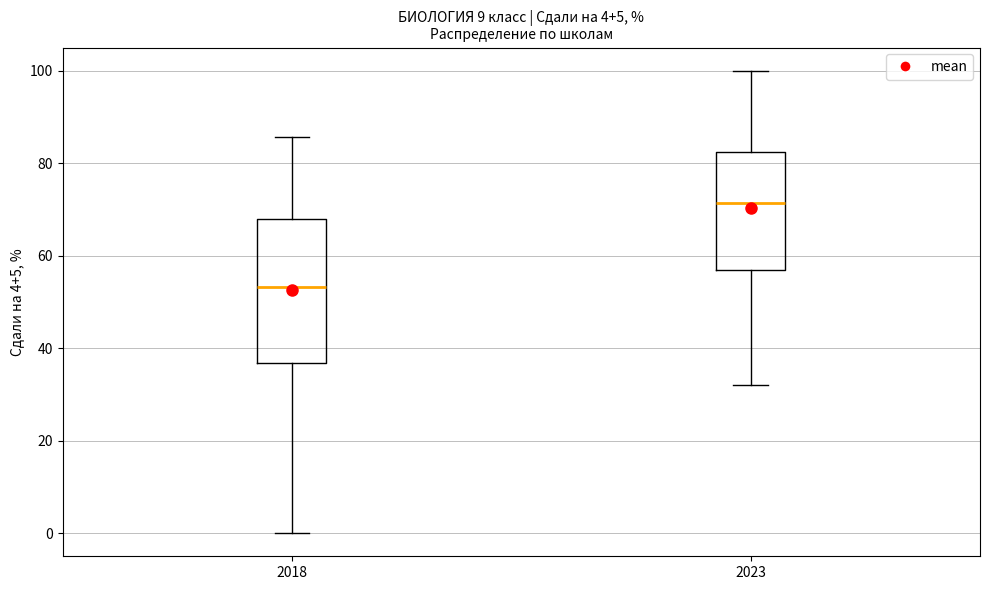

Which box has the lowest median line?

2018